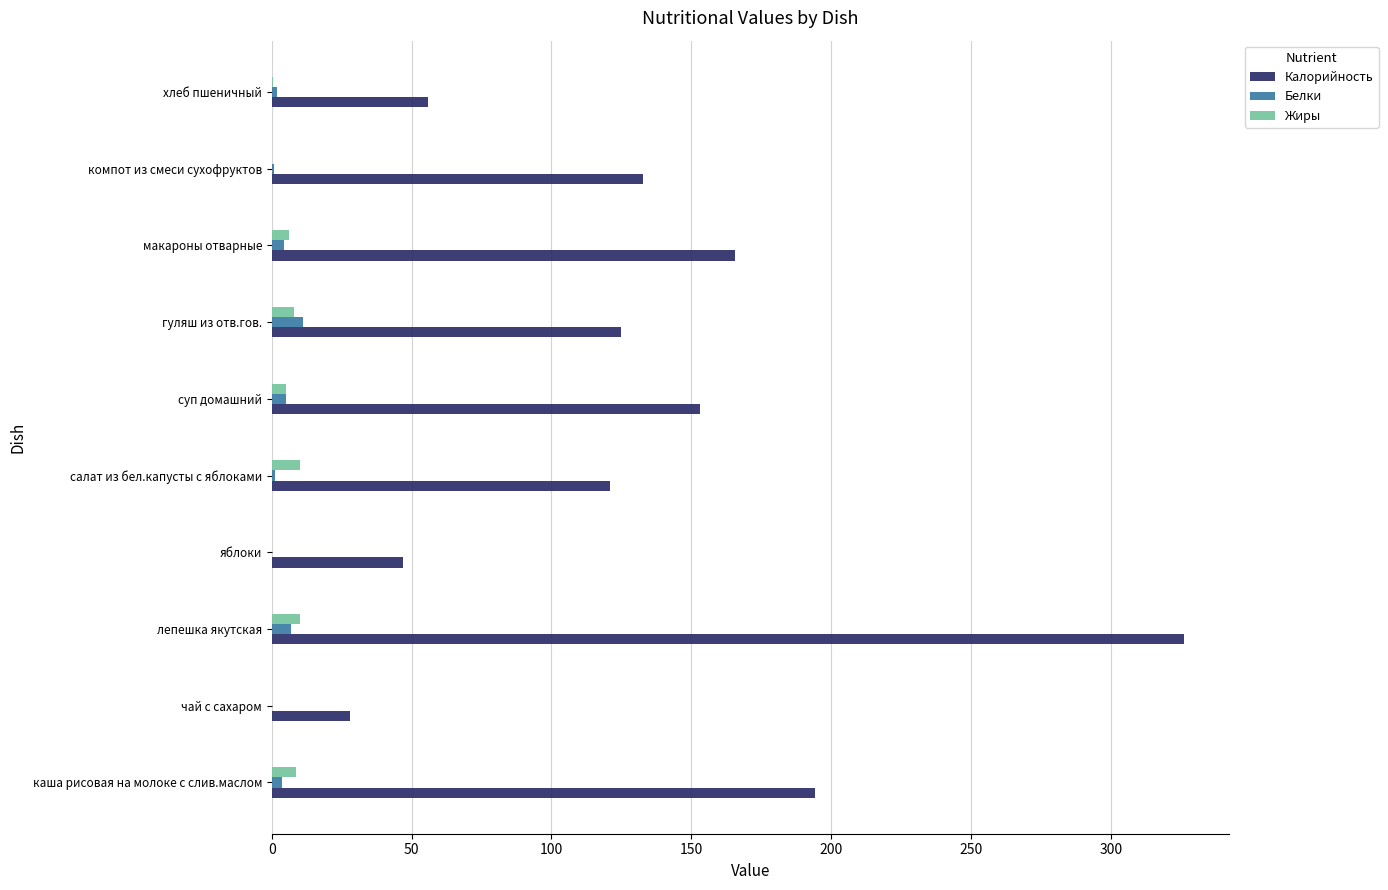

The value of Белки at гуляш из отв.гов. is 11.0. True or false?

True